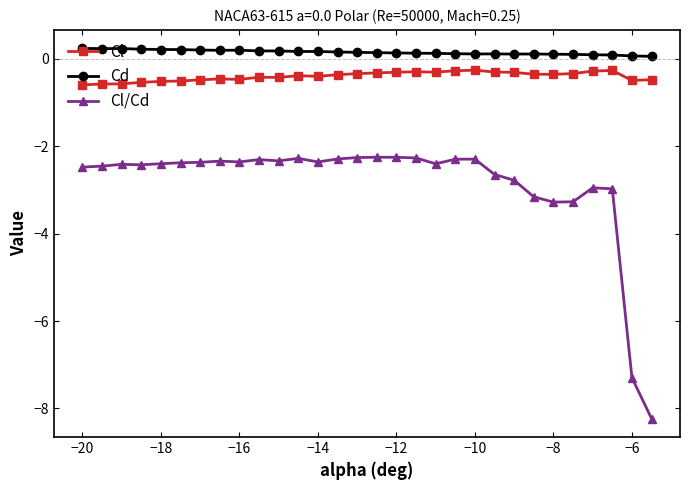

Rank the series by their maximum value, from highest to lowest.

Cd, Cl, Cl/Cd